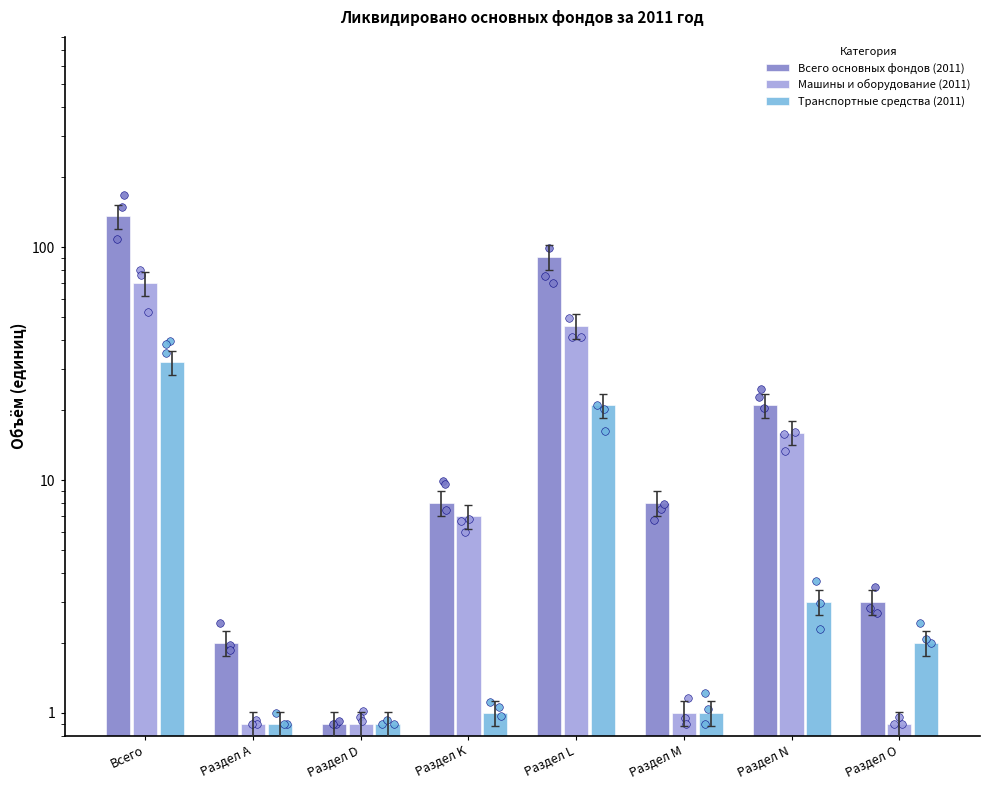

What are all the series names shown in the legend?

Всего основных фондов (2011), Машины и оборудование (2011), Транспортные средства (2011)